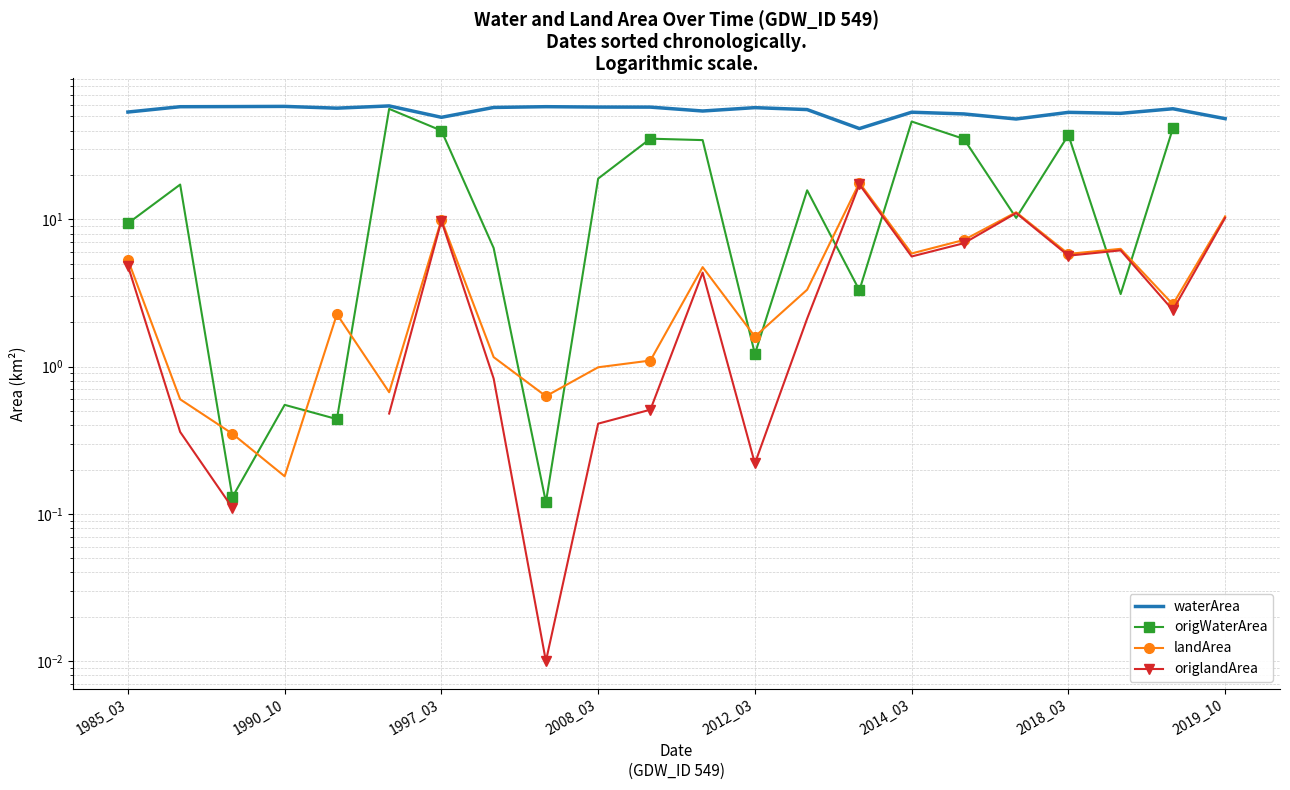

Is it true that waterArea equals 55.7 at 13?

True